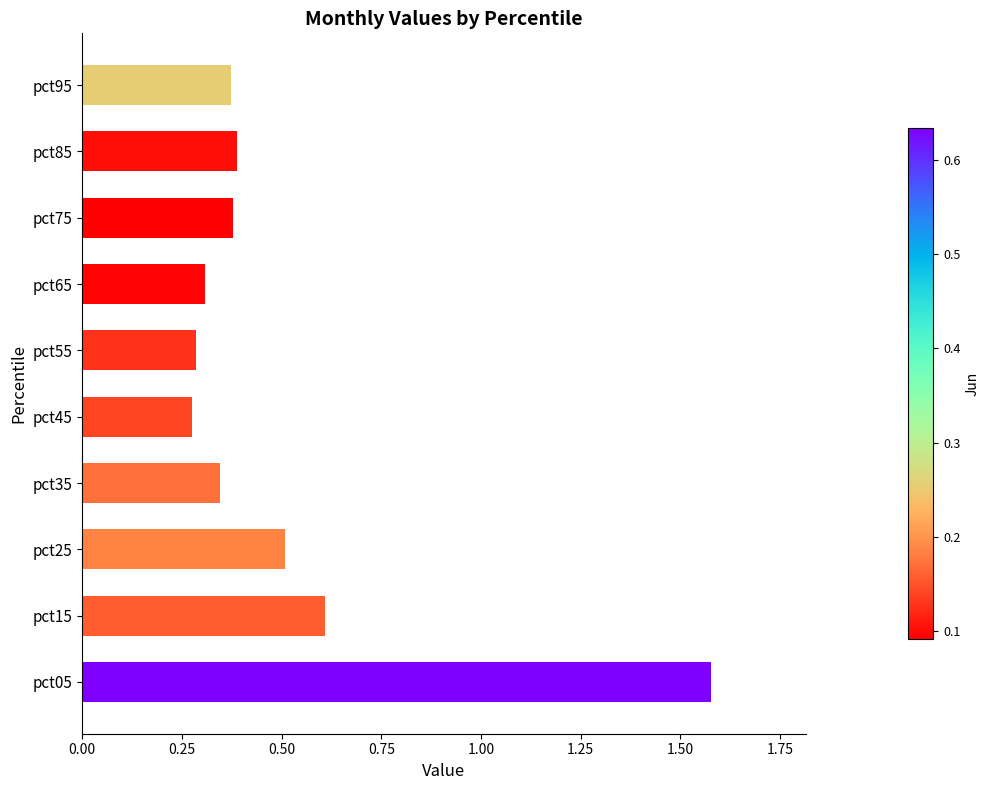

Which has a higher value, pct55 or pct15?

pct15